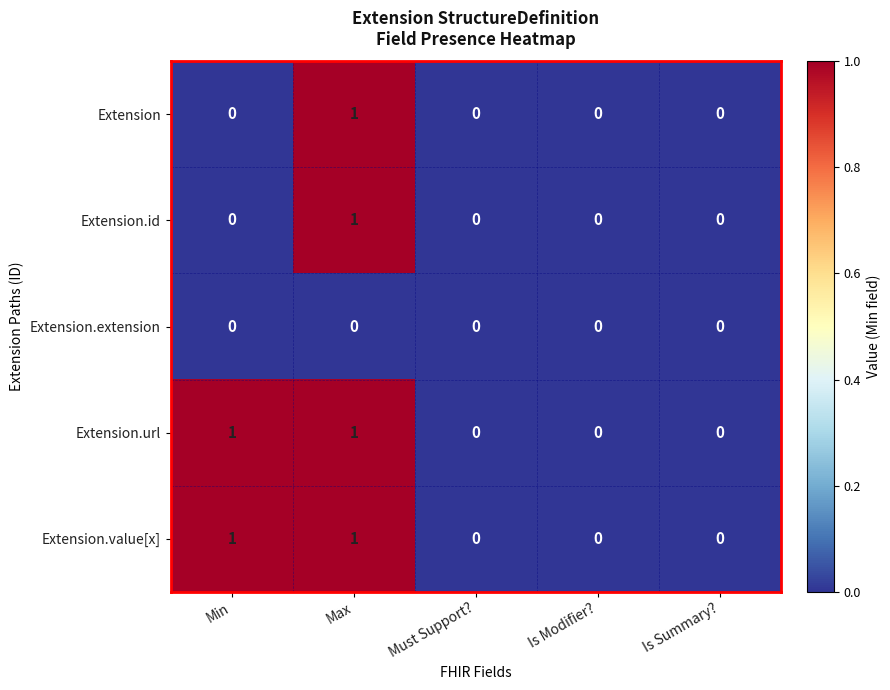

Is the value of Extension.url at Max greater than the value of Extension at Min?

Yes